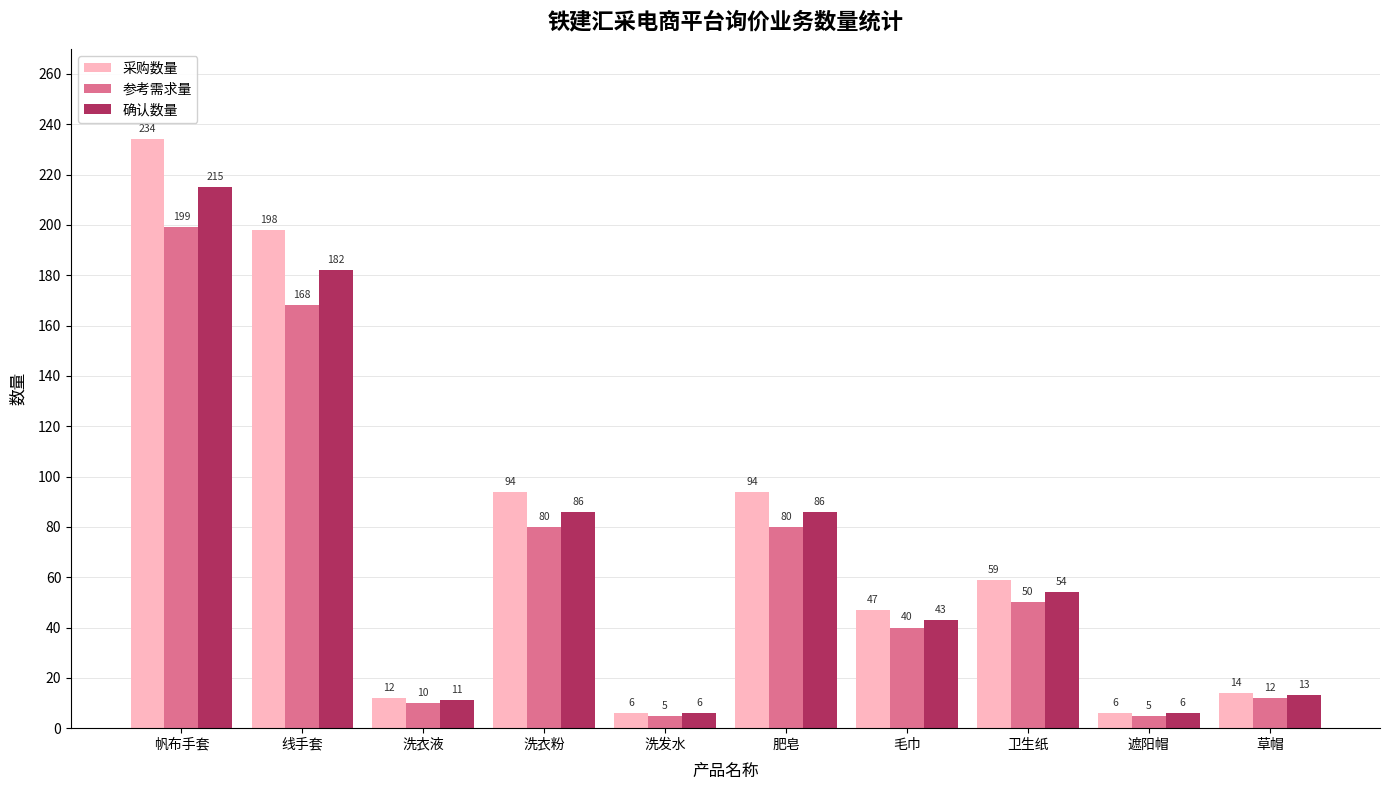

What is the lowest value of the 参考需求量 series?

5